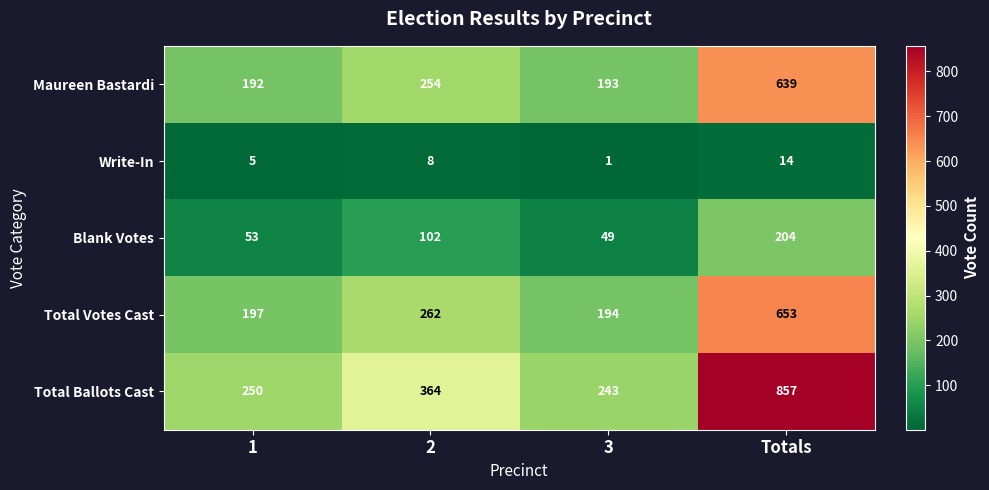

What is the sum of all Total Ballots Cast values?

1714